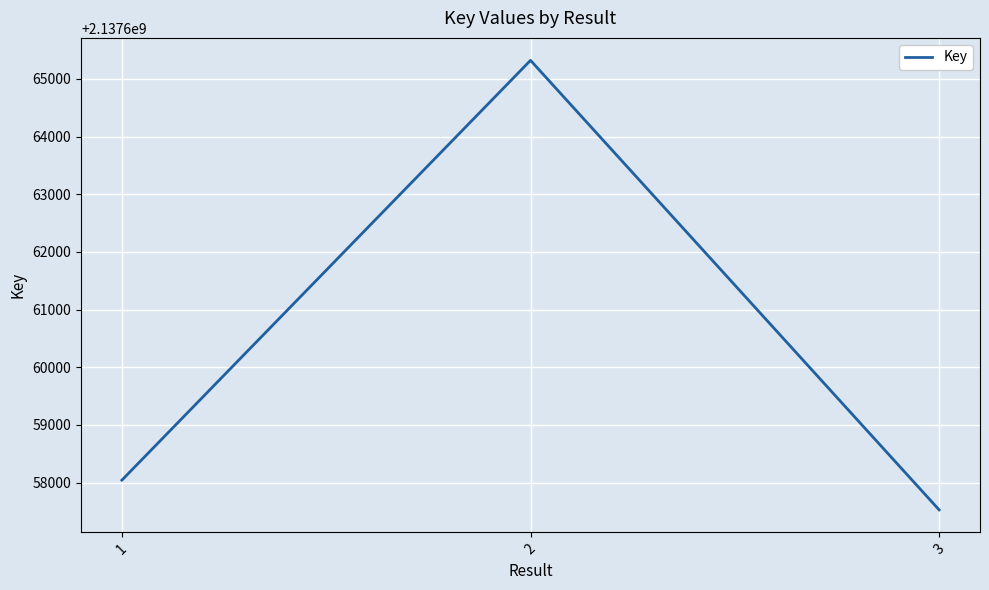

Rank the categories by value from lowest to highest.

3, 1, 2